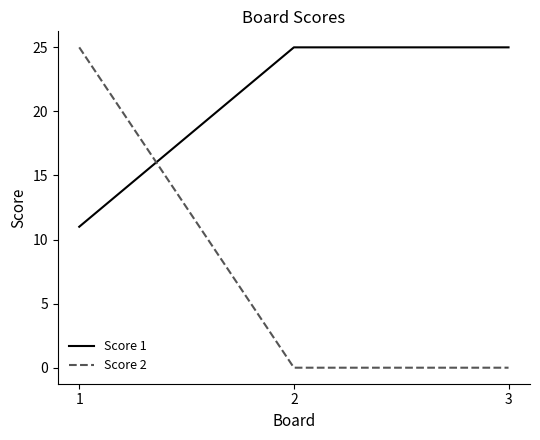

Is the value of Score 1 at 2 greater than the value of Score 2 at 2?

Yes